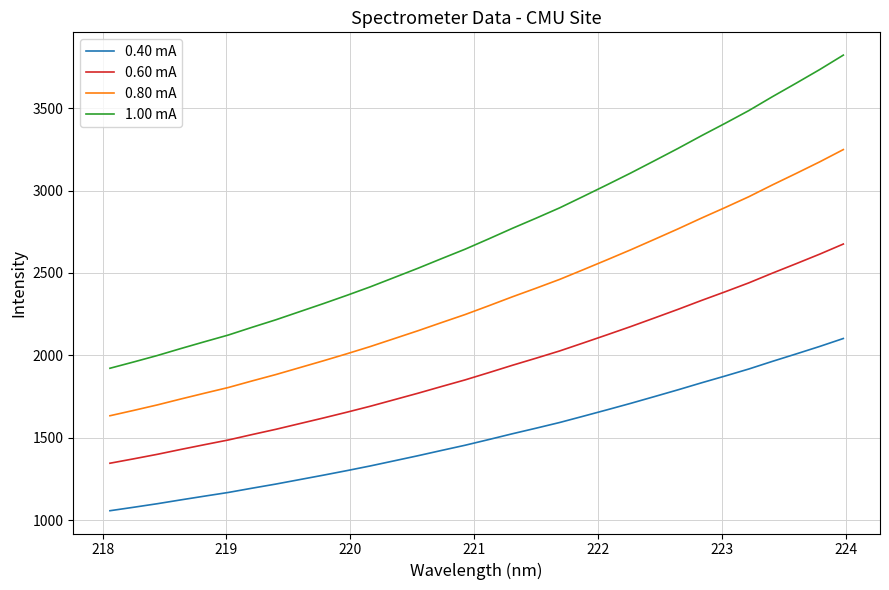

True or false: 1.00 mA and 0.40 mA cross at least once.

False